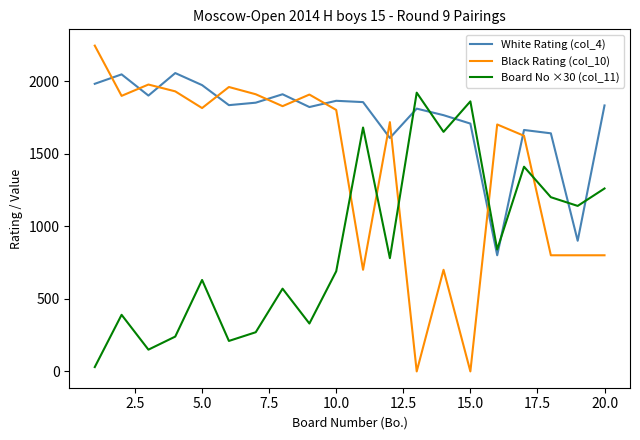

What is the minimum value for Board No ×30 (col_11)?

30